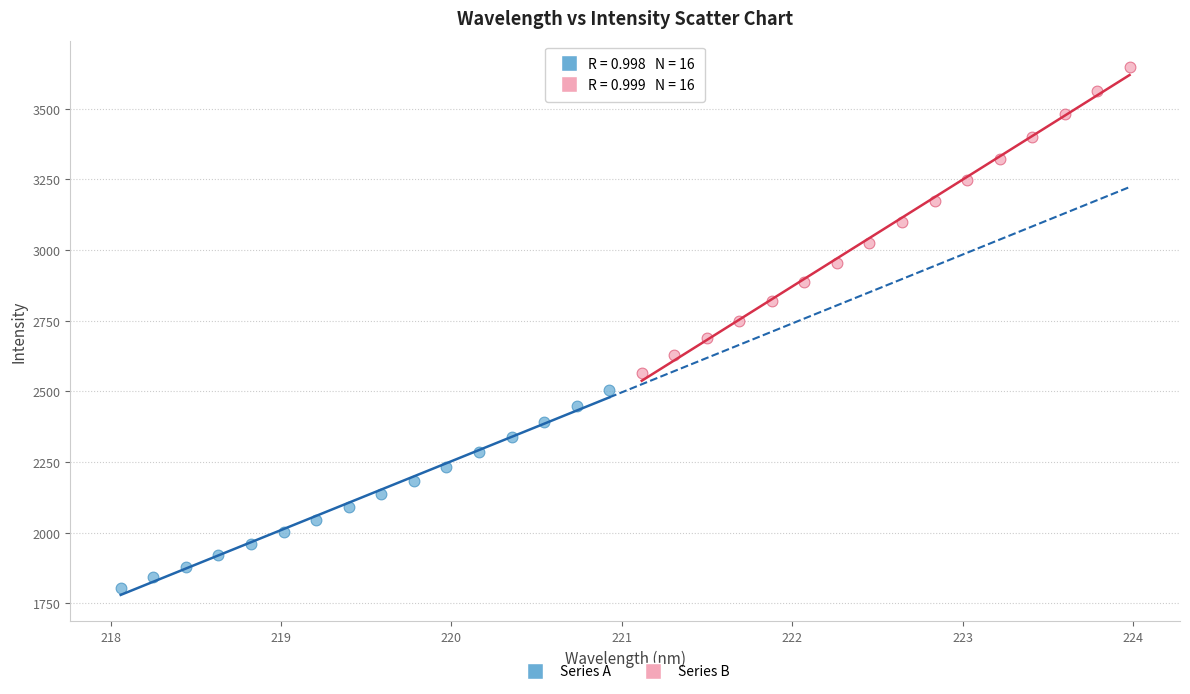

Which series has the widest spread of Y values?

Series B